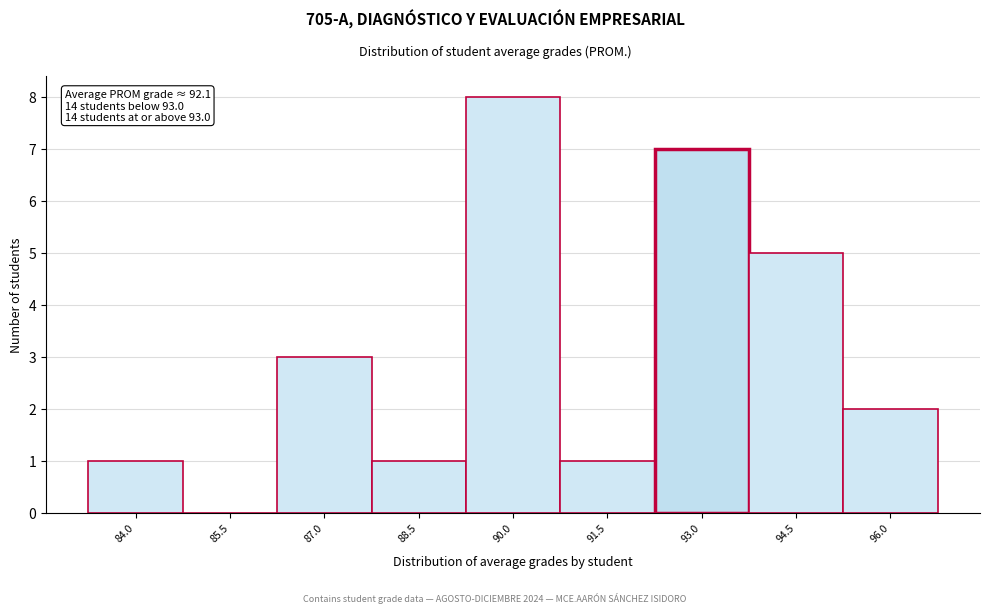

Reading left to right, what are all the values shown in this chart?

84.0=1	85.5=0	87.0=3	88.5=1	90.0=8	91.5=1	93.0=7	94.5=5	96.0=2